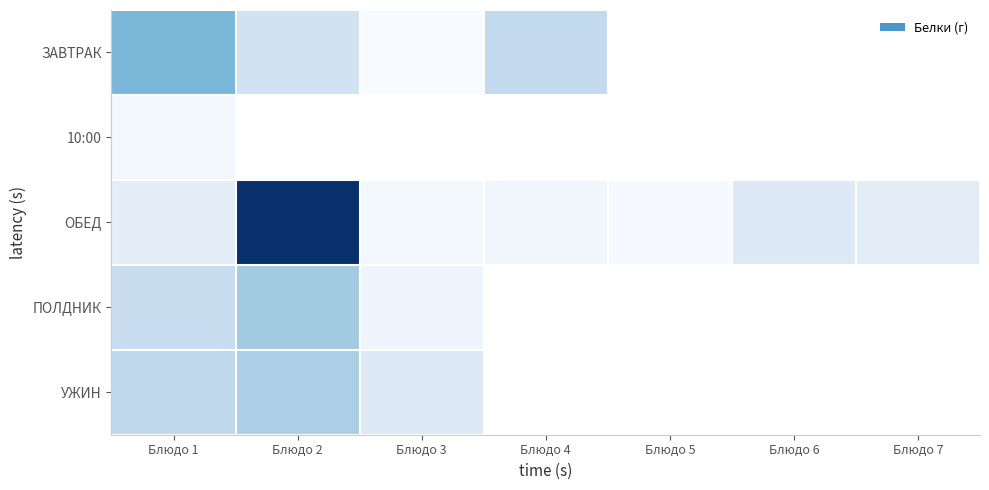

The ЗАВТРАК series shows 6.2 at Блюдо 4. True or false?

False